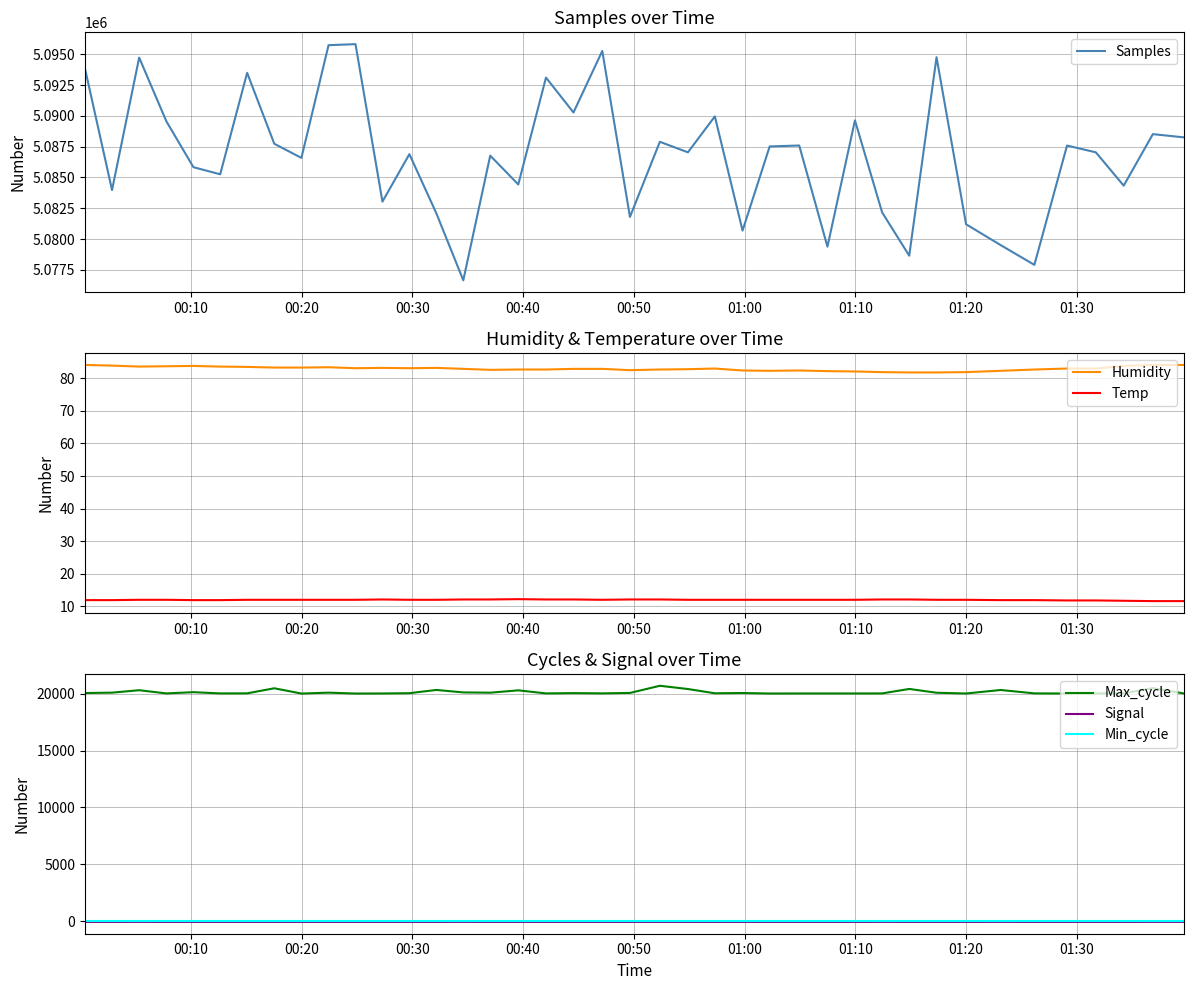

What is the lowest value of the Max_cycle series?

20020